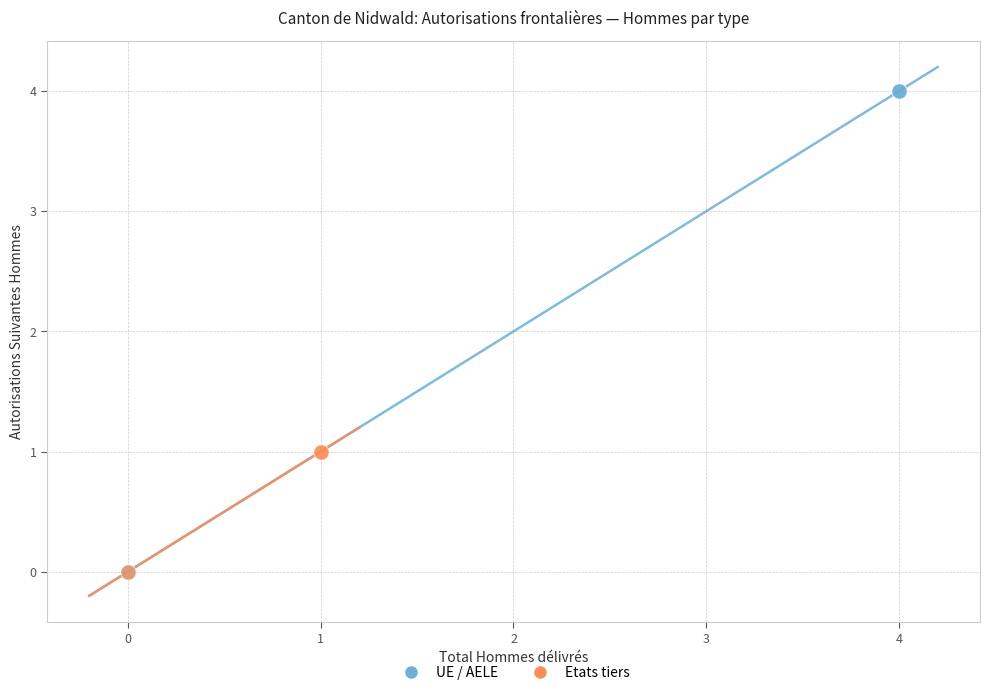

Which series has the largest Y range (max minus min)?

UE / AELE